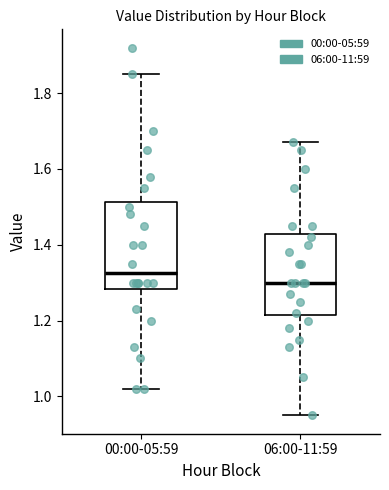

Reading left to right, transcribe this box plot: for each box, give where its median line is, the range the box spans, and where its two whiskers end, as read against the y-axis. The values are not printed on the chart, so give them approximately, as read against the axis.

00:00-05:59: median 1.32, box 1.28 to 1.52, whiskers 1.02 to 1.86
06:00-11:59: median 1.30, box 1.22 to 1.42, whiskers 0.96 to 1.68